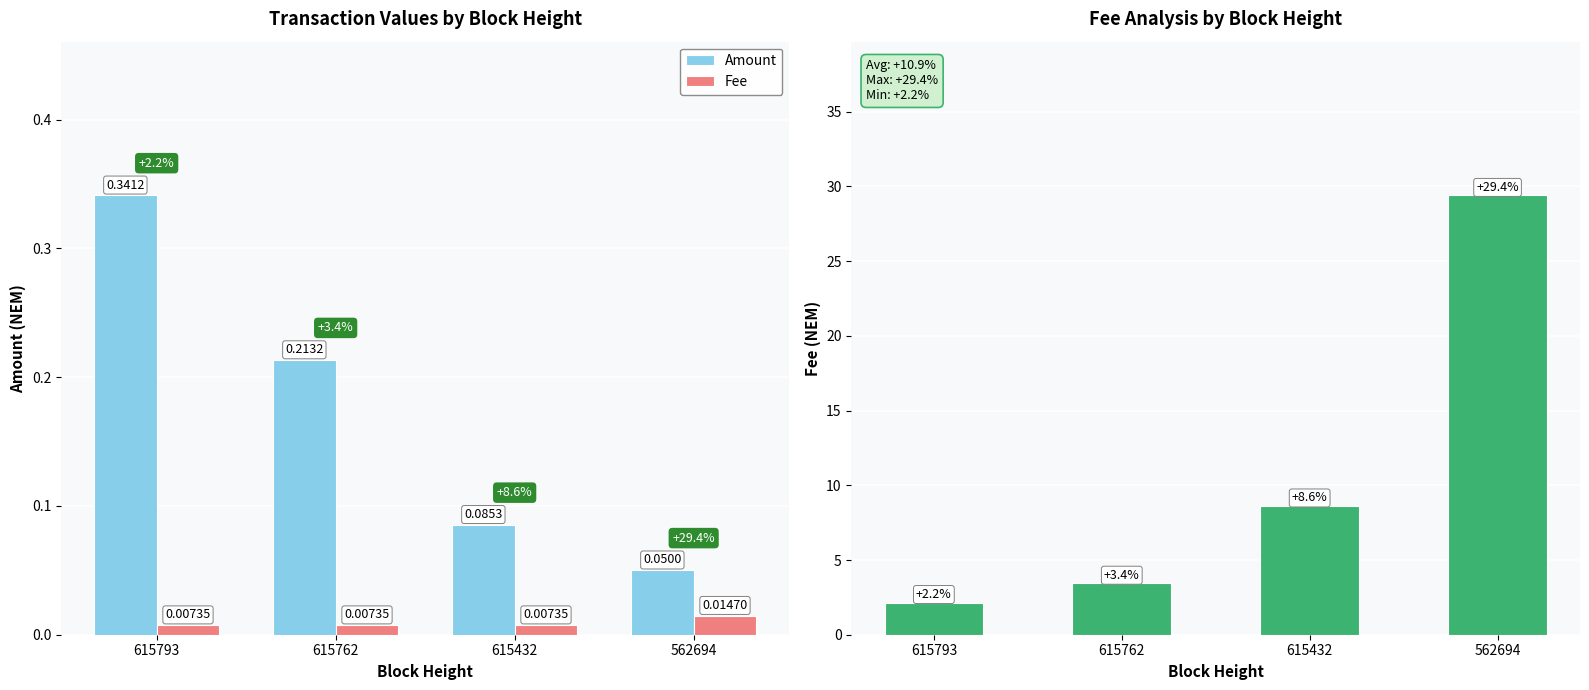

Which series has the widest spread of values?

Fee/Amount Ratio